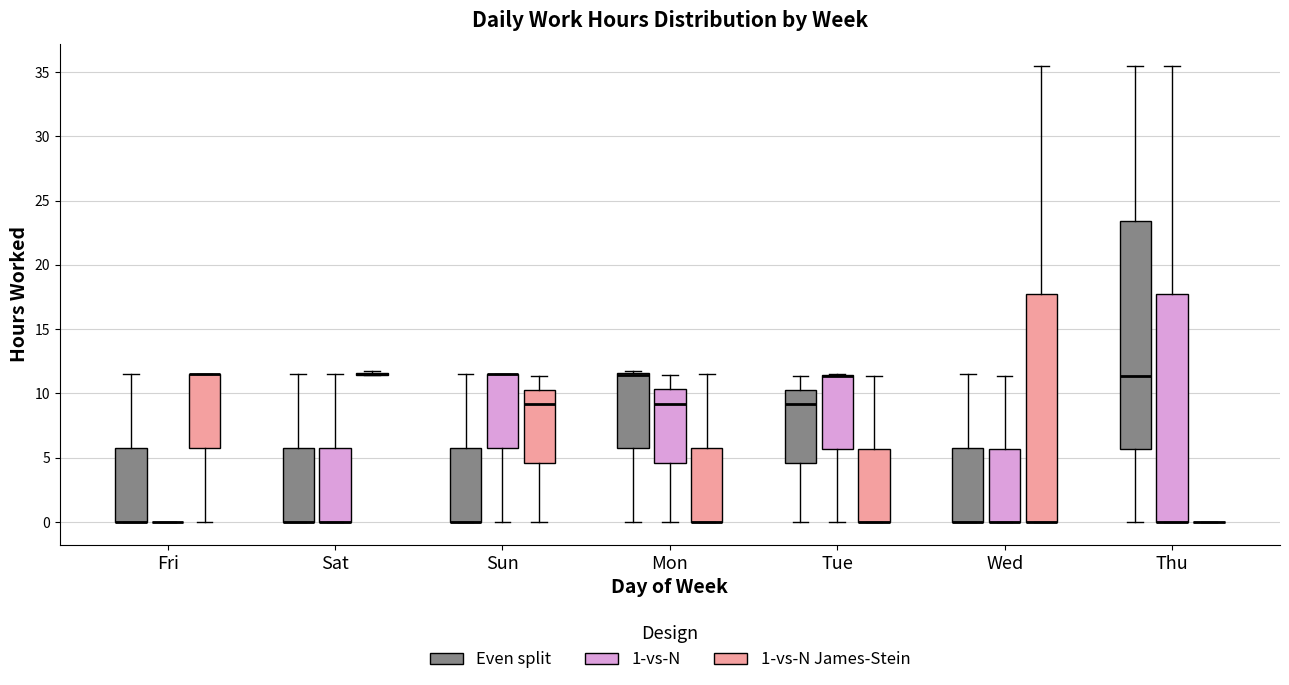

Reading left to right, transcribe this box plot: for each box, give where its median line is, the range the box spans, and where its two whiskers end, as read against the y-axis. The values are not printed on the chart, so give them approximately, as read against the axis.

Fri (Even split): median 0.0 (drawn on the box's lower edge), box 0.0 to 5.5, whiskers 0.0 to 11.5
Fri (1-vs-N): box collapsed to a line at 0.0, whiskers 0.0 to 0.0
Fri (1-vs-N James-Stein): median 11.5 (drawn on the box's upper edge), box 5.5 to 11.5, whiskers 0.0 to 11.5
Sat (Even split): median 0.0 (drawn on the box's lower edge), box 0.0 to 6.0, whiskers 0.0 to 11.5
Sat (1-vs-N): median 0.0 (drawn on the box's lower edge), box 0.0 to 5.5, whiskers 0.0 to 11.5
Sat (1-vs-N James-Stein): box collapsed to a line at 11.5, whiskers 11.5 to 11.5
Sun (Even split): median 0.0 (drawn on the box's lower edge), box 0.0 to 5.5, whiskers 0.0 to 11.5
Sun (1-vs-N): median 11.5 (drawn on the box's upper edge), box 5.5 to 11.5, whiskers 0.0 to 11.5
Sun (1-vs-N James-Stein): median 9.0, box 4.5 to 10.5, whiskers 0.0 to 11.5
Mon (Even split): median 11.5 (drawn on the box's upper edge), box 5.5 to 11.5, whiskers 0.0 to 11.5
Mon (1-vs-N): median 9.0, box 4.5 to 10.5, whiskers 0.0 to 11.5
Mon (1-vs-N James-Stein): median 0.0 (drawn on the box's lower edge), box 0.0 to 5.5, whiskers 0.0 to 11.5
Tue (Even split): median 9.0, box 4.5 to 10.5, whiskers 0.0 to 11.5
Tue (1-vs-N): median 11.5 (drawn on the box's upper edge), box 5.5 to 11.5, whiskers 0.0 to 11.5
Tue (1-vs-N James-Stein): median 0.0 (drawn on the box's lower edge), box 0.0 to 5.5, whiskers 0.0 to 11.5
Wed (Even split): median 0.0 (drawn on the box's lower edge), box 0.0 to 5.5, whiskers 0.0 to 11.5
Wed (1-vs-N): median 0.0 (drawn on the box's lower edge), box 0.0 to 5.5, whiskers 0.0 to 11.5
Wed (1-vs-N James-Stein): median 0.0 (drawn on the box's lower edge), box 0.0 to 17.5, whiskers 0.0 to 35.5
Thu (Even split): median 11.5, box 5.5 to 23.5, whiskers 0.0 to 35.5
Thu (1-vs-N): median 0.0 (drawn on the box's lower edge), box 0.0 to 17.5, whiskers 0.0 to 35.5
Thu (1-vs-N James-Stein): box collapsed to a line at 0.0, whiskers 0.0 to 0.0